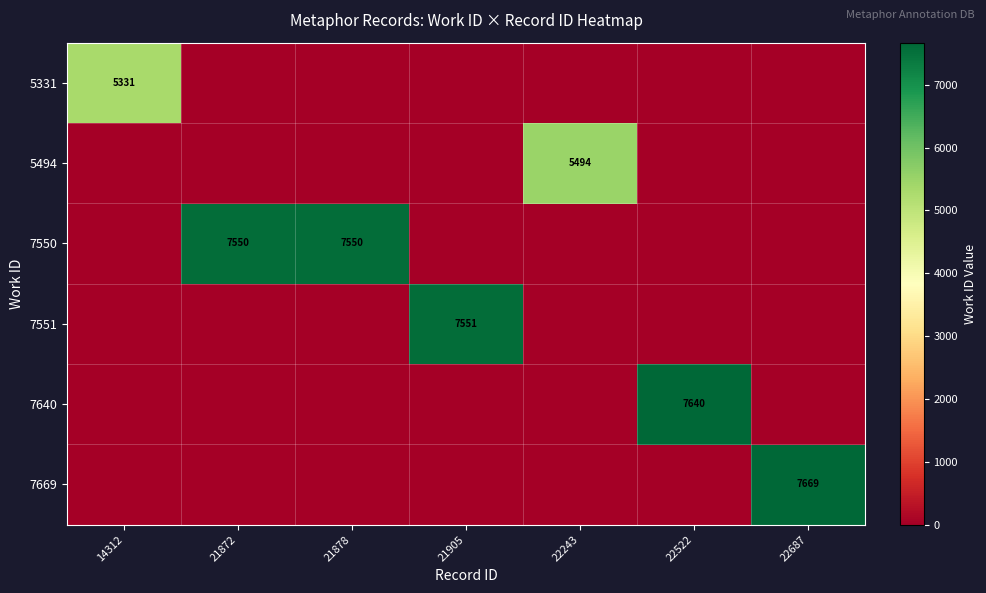

Which category has the lowest value across all series?

21872